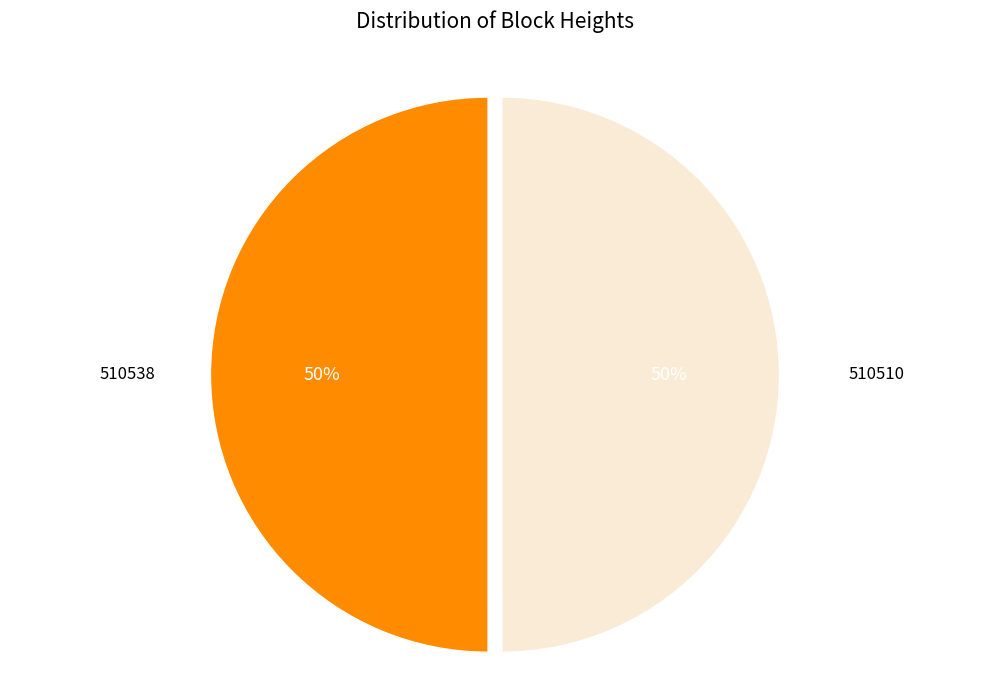

To the nearest percent, what is the average slice percentage?

50%